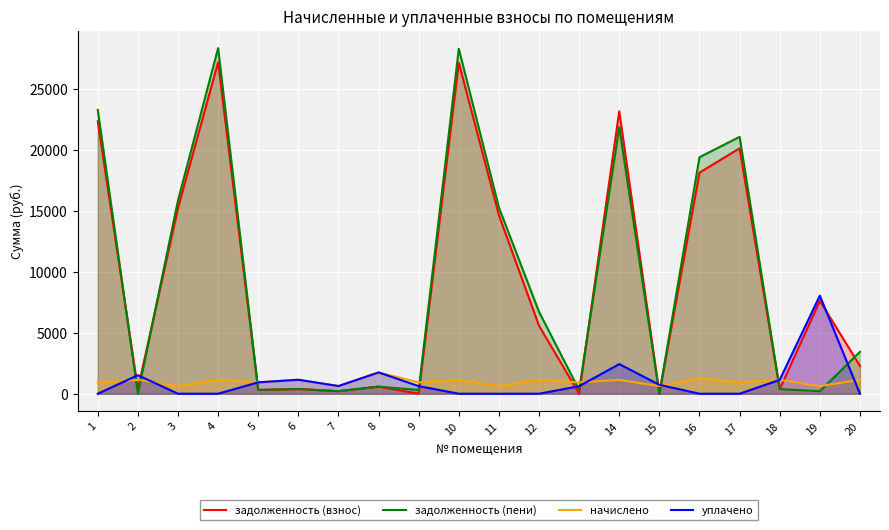

Which series has the widest spread of values?

задолженность (пени)